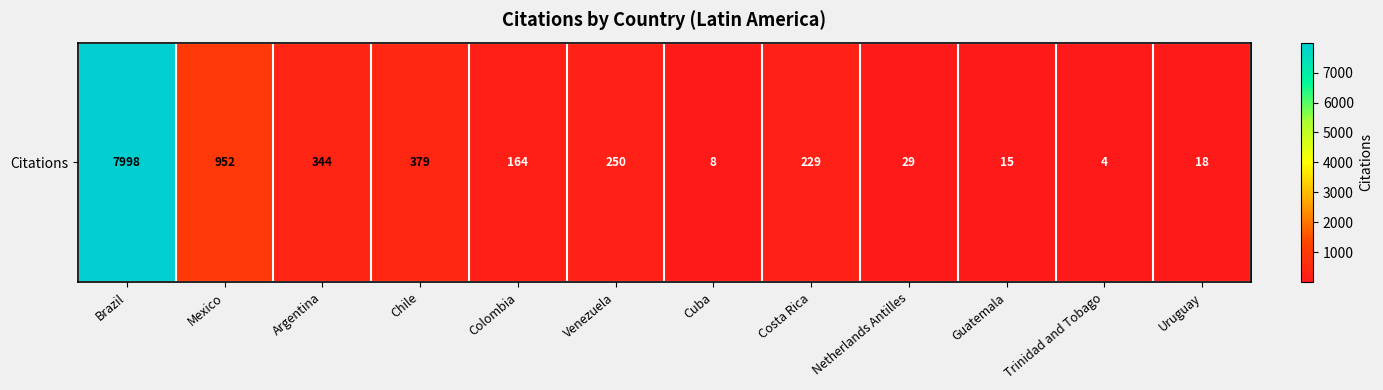

List the labels in order of value, largest first.

Brazil, Mexico, Chile, Argentina, Venezuela, Costa Rica, Colombia, Netherlands Antilles, Uruguay, Guatemala, Cuba, Trinidad and Tobago